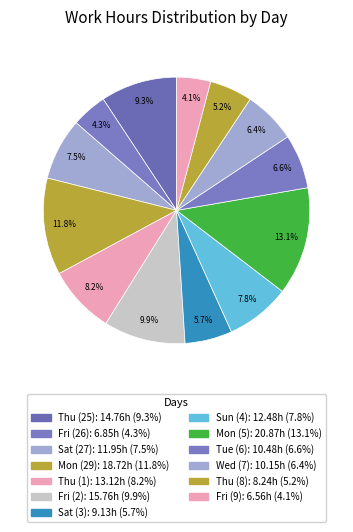

Do Thu (1) and Fri (2) together represent more than half of the pie?

No